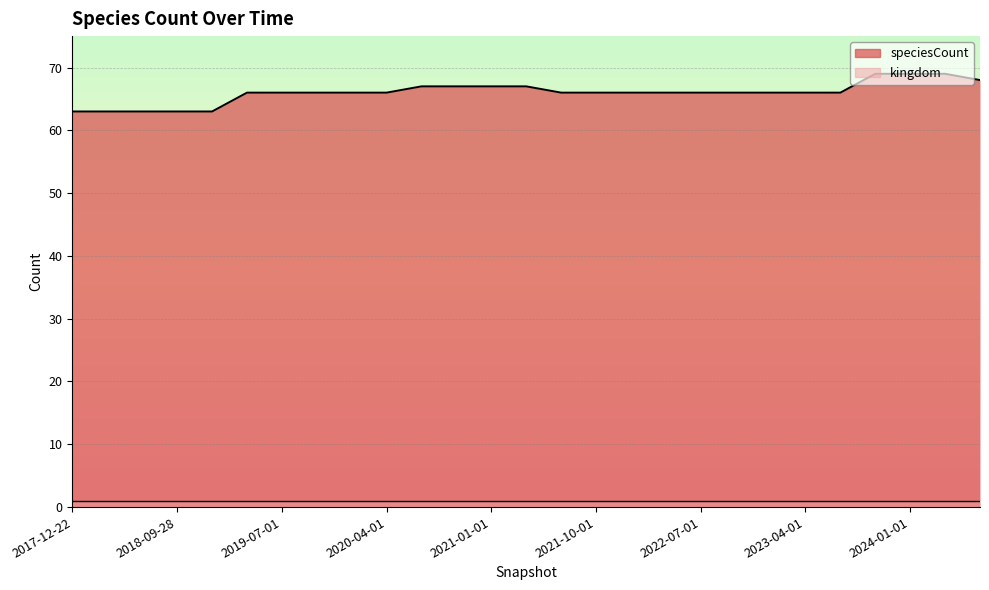

The chart shows a value of 31 at 2023-04-01. True or false?

False